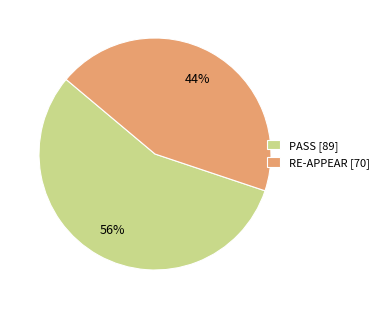

True or false: RE-APPEAR accounts for 31% of the total.

False